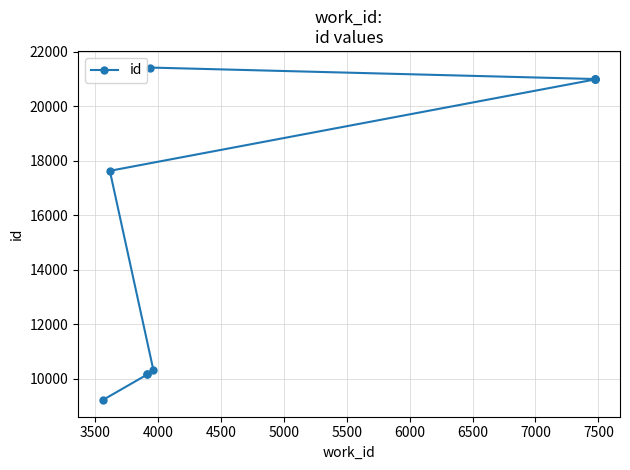

How many lines are shown in the chart?

1